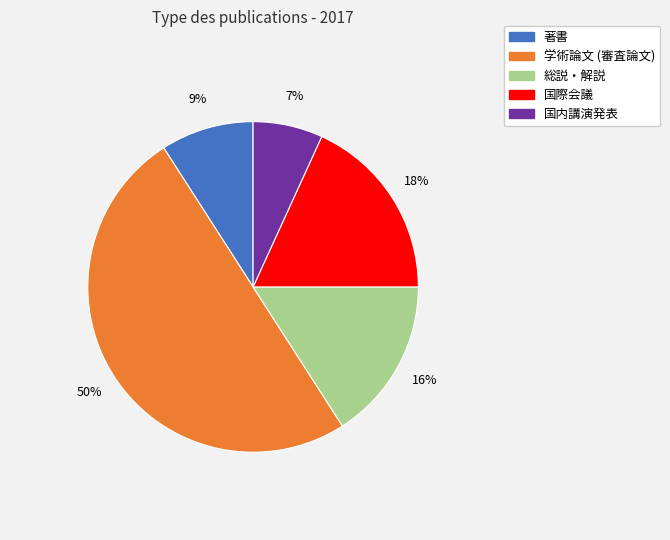

How many slices are in this pie chart?

5